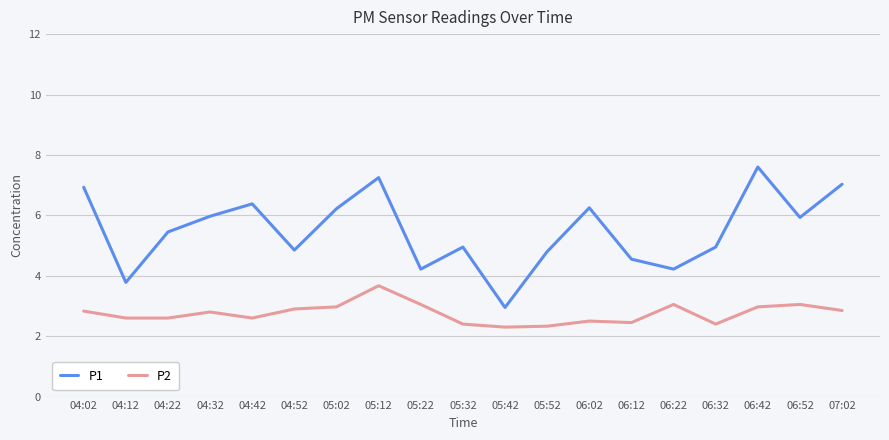

At which category does P1 reach its first local peak?

04:42